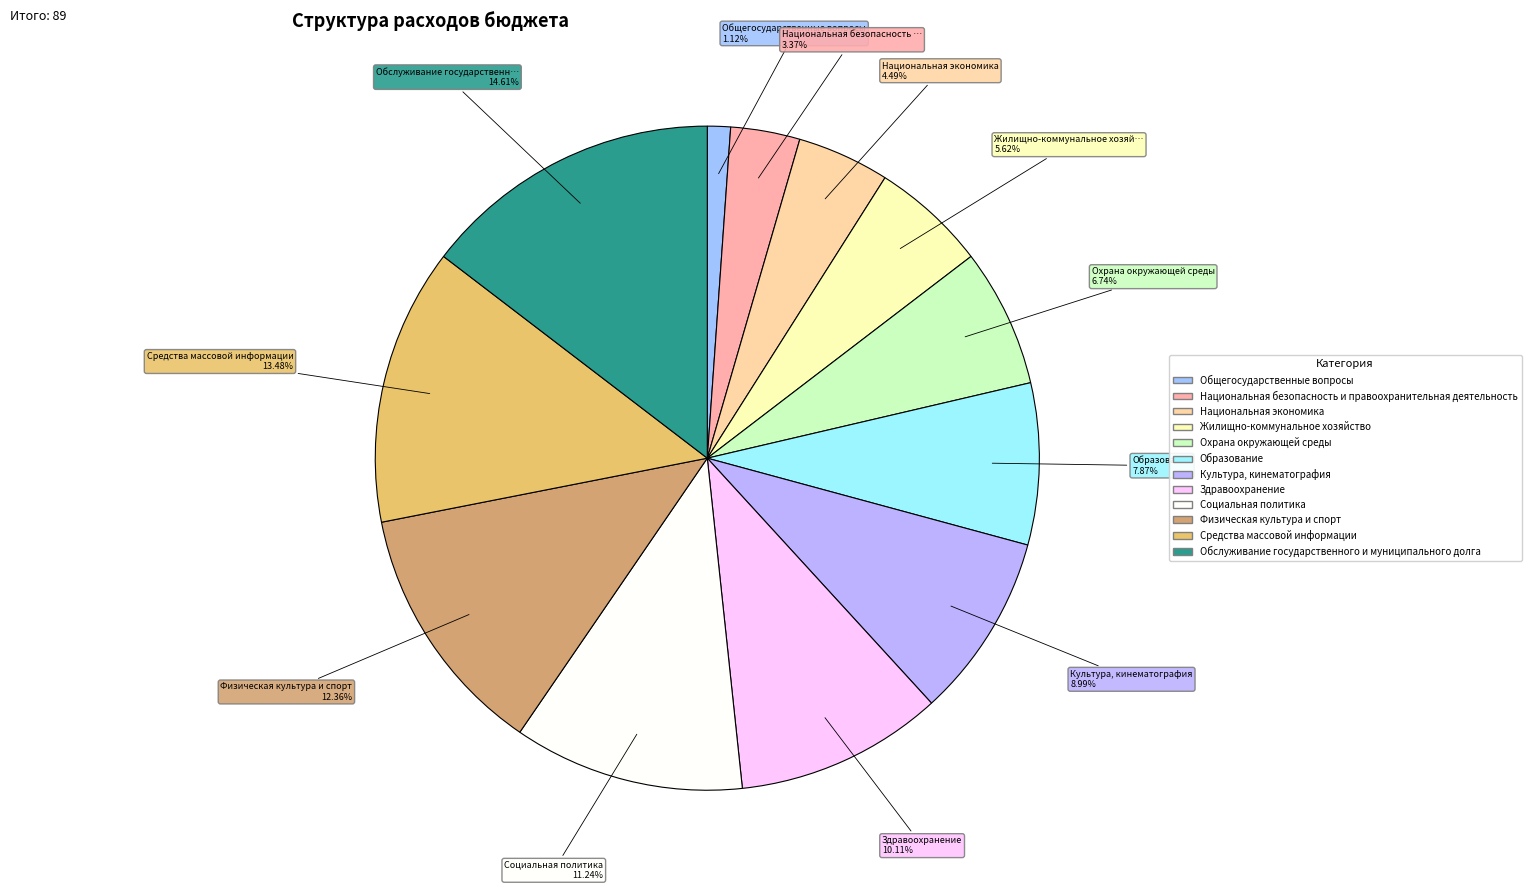

Does Здравоохранение represent more than half of the total?

No